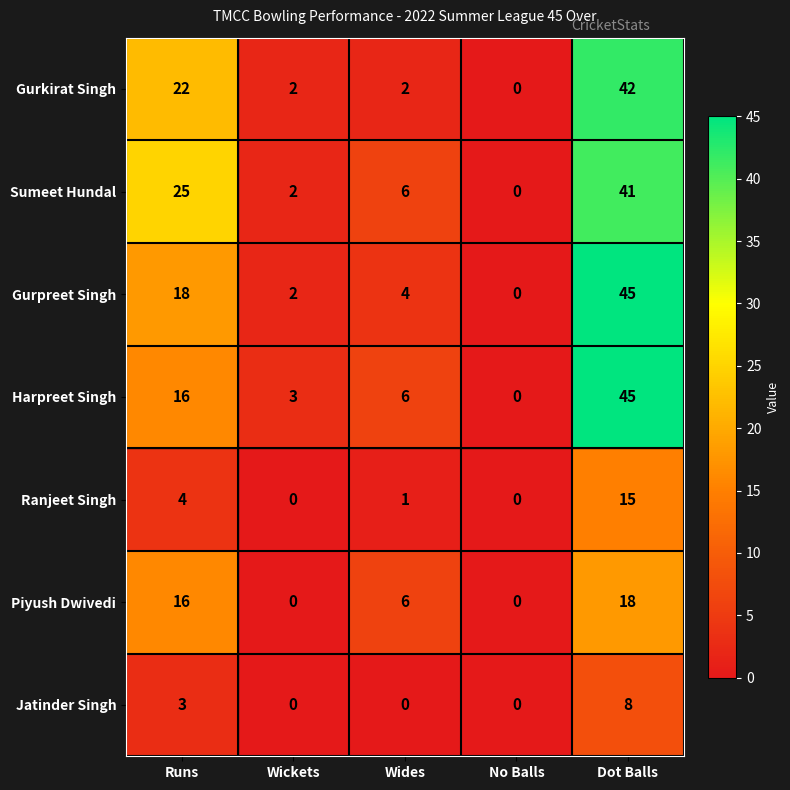

Rank the categories by Gurpreet Singh value from lowest to highest.

No Balls, Wickets, Wides, Runs, Dot Balls